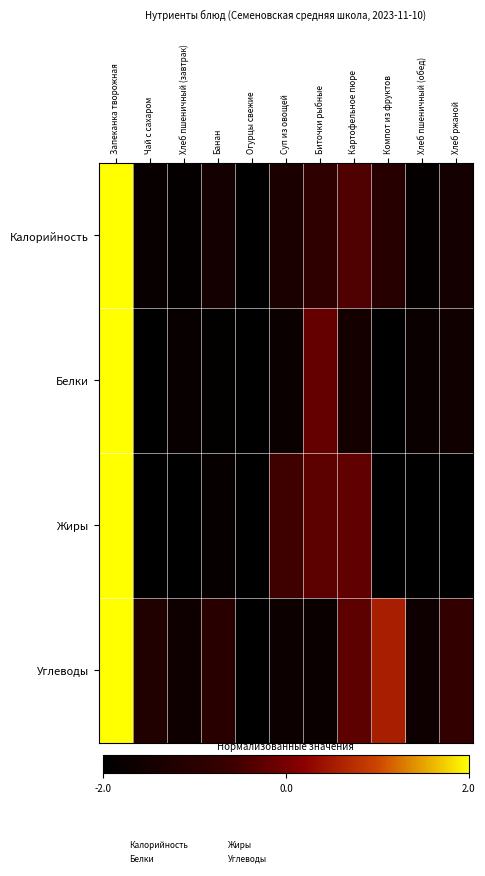

Which series has the largest total across all categories?

Углеводы